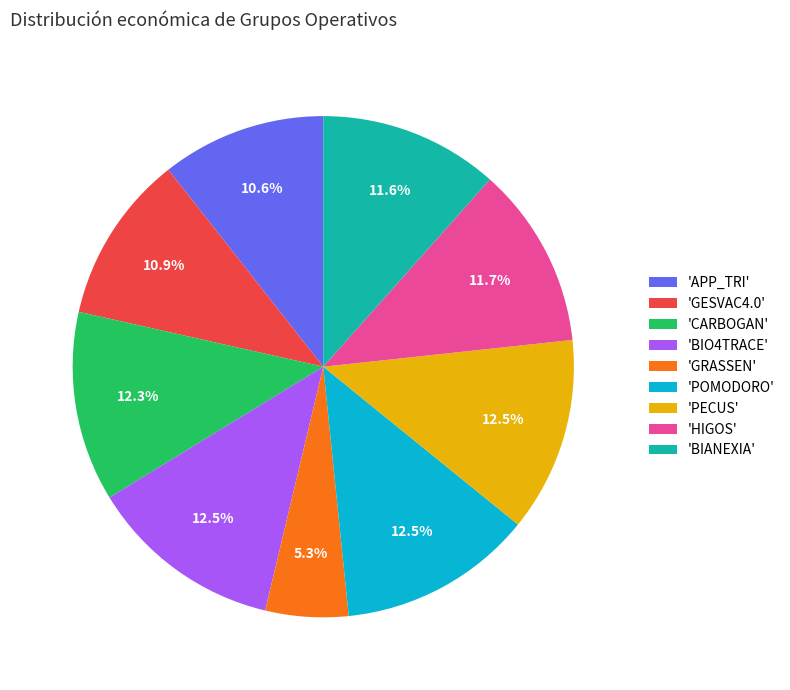

To the nearest percent, what is the average slice percentage?

11%